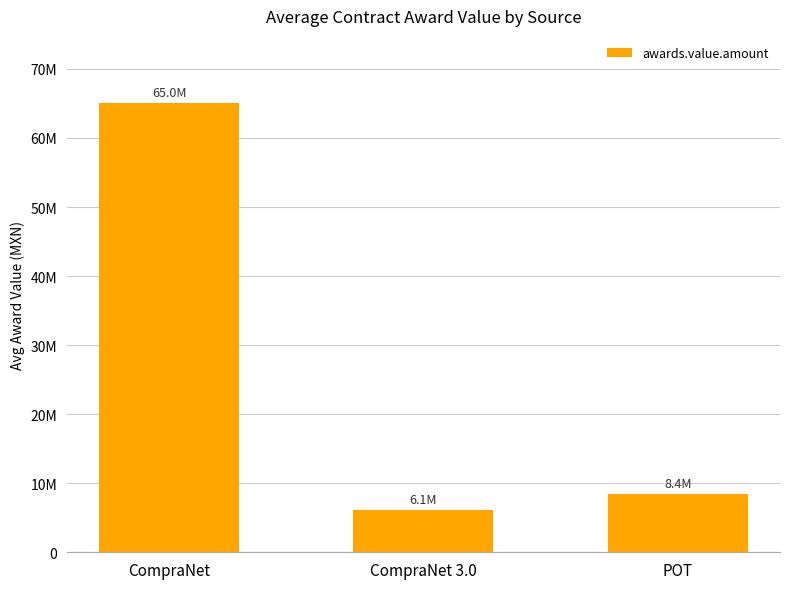

The value at POT is 8372623.6. True or false?

True